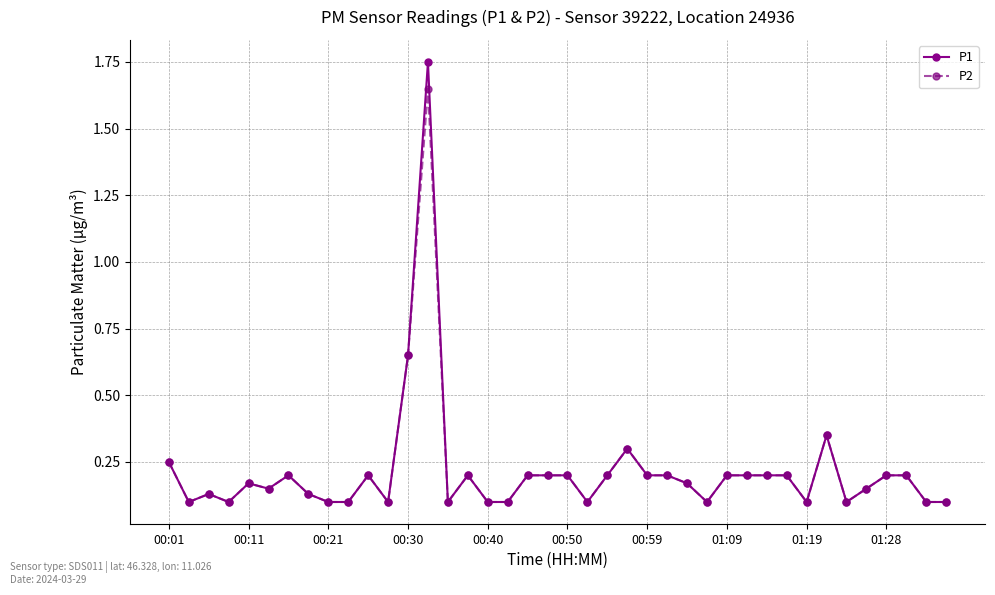

At how many categories does at least one series exceed 0?

40